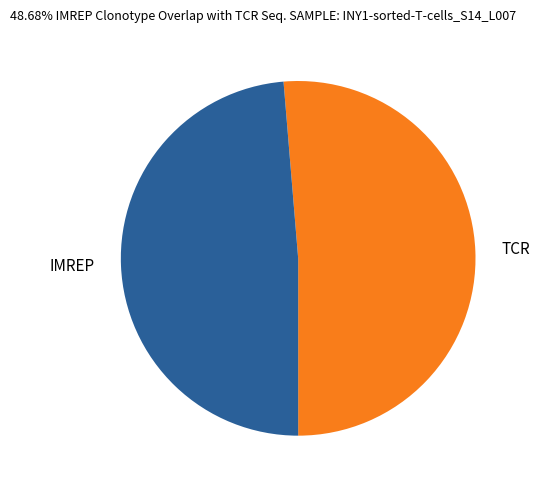

Which slice is the largest?

TCR